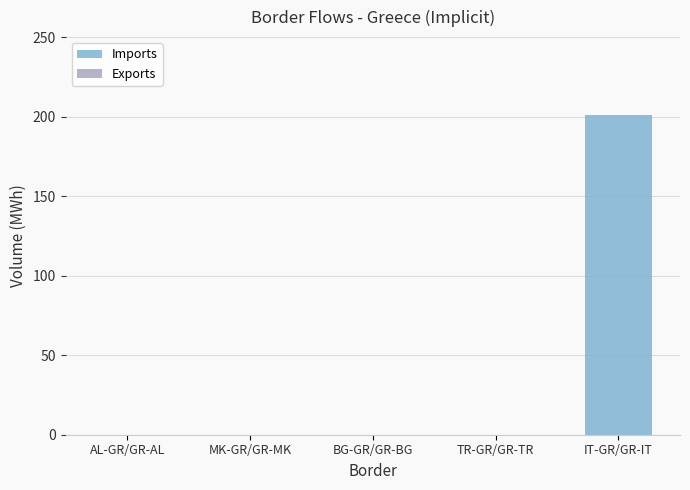

At which category is the sum across all series the highest?

IT-GR/GR-IT